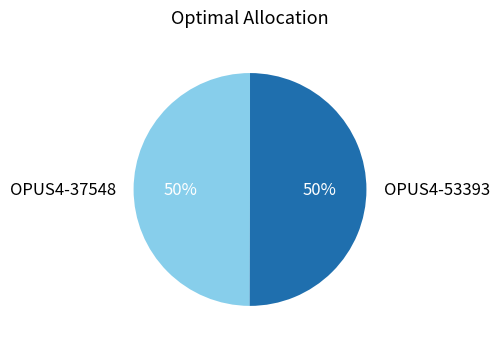

To the nearest percent, what is the average slice percentage?

50%